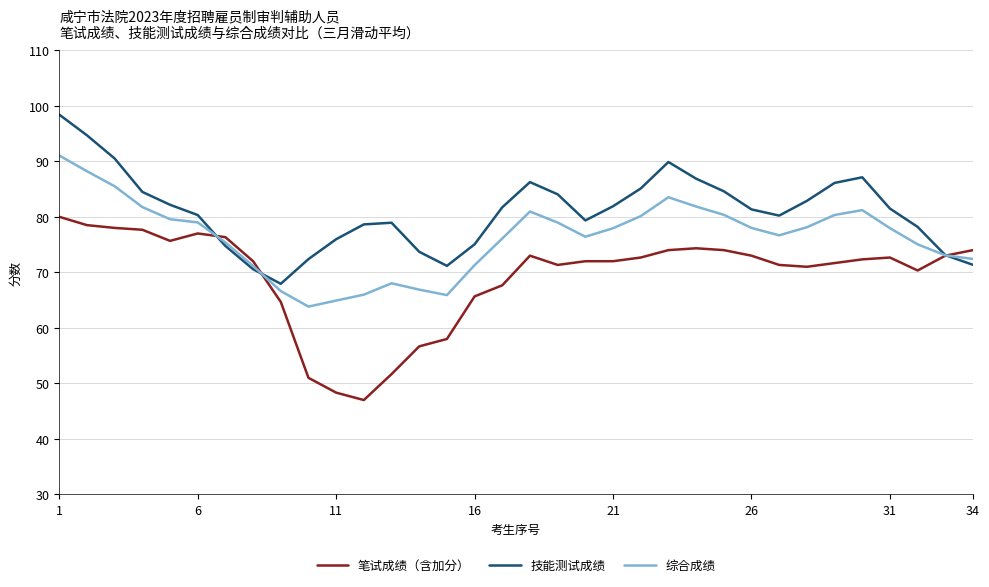

What is the average value of the 技能测试成绩 series?

80.9